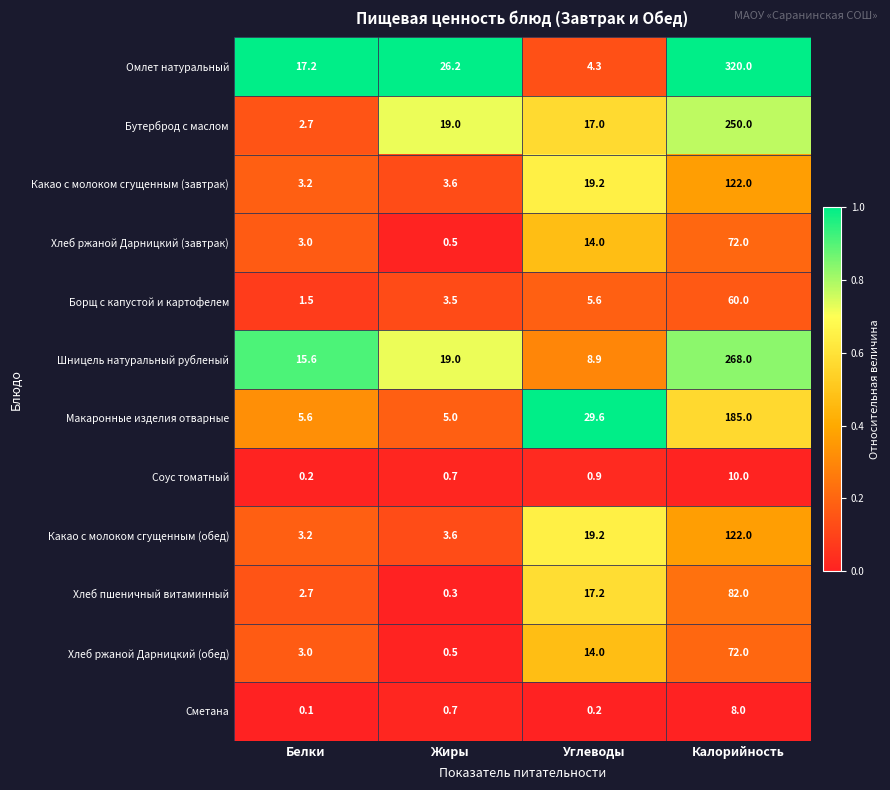

What is the total value across all series at Углеводы?

150.1